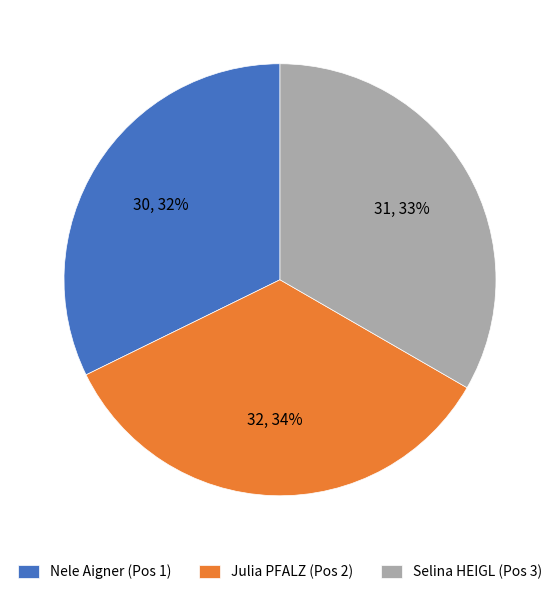

Combined, do Nele Aigner (Pos 1) and Selina HEIGL (Pos 3) account for over 50%?

Yes